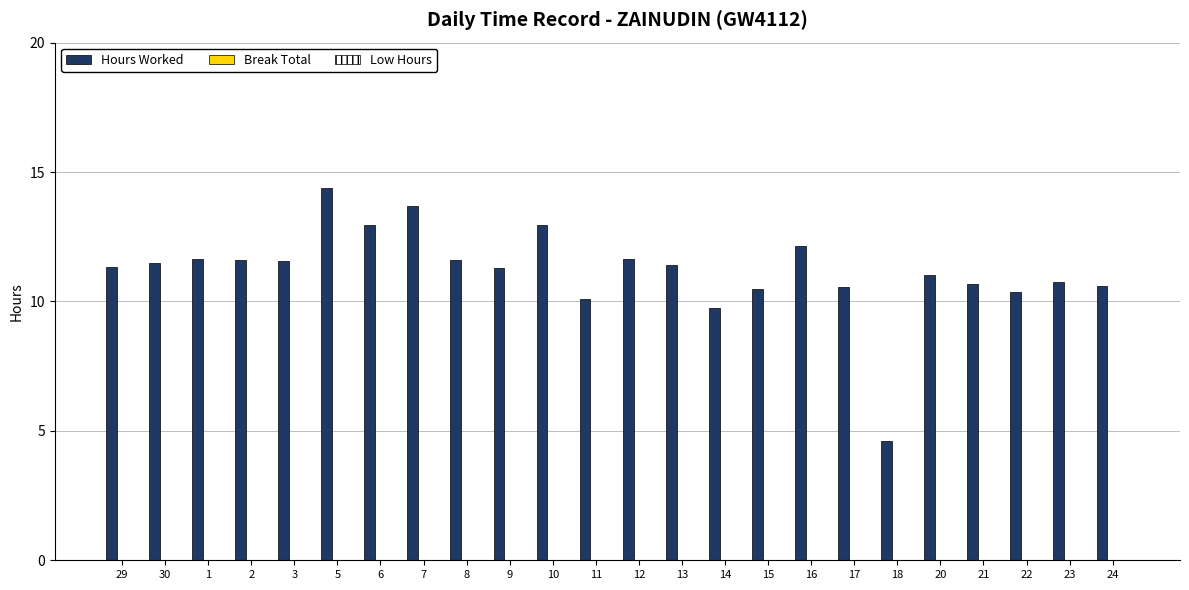

What is the greatest value displayed?

14.4